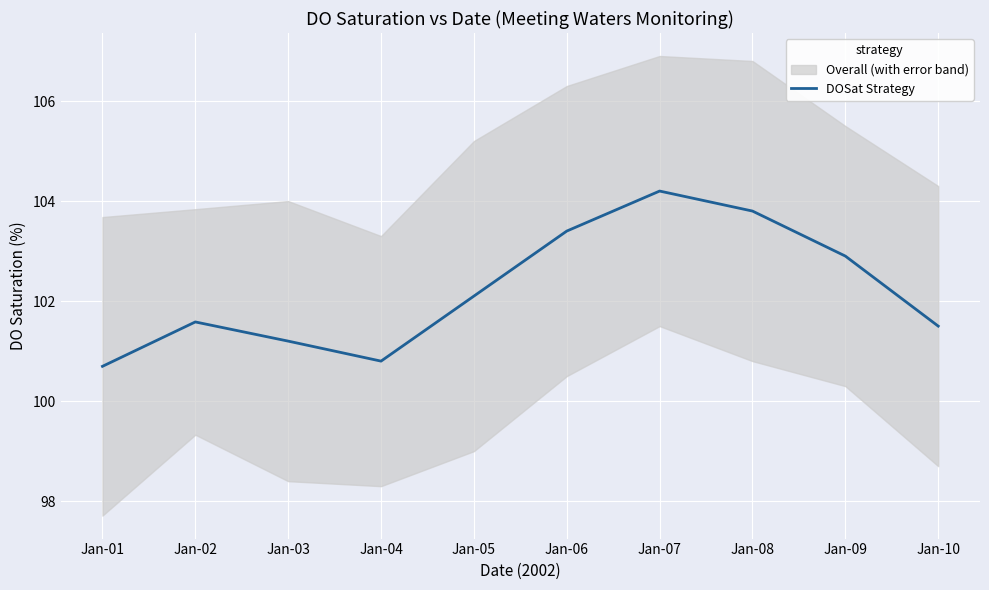

At which label does the data first exceed 102?

Jan-05